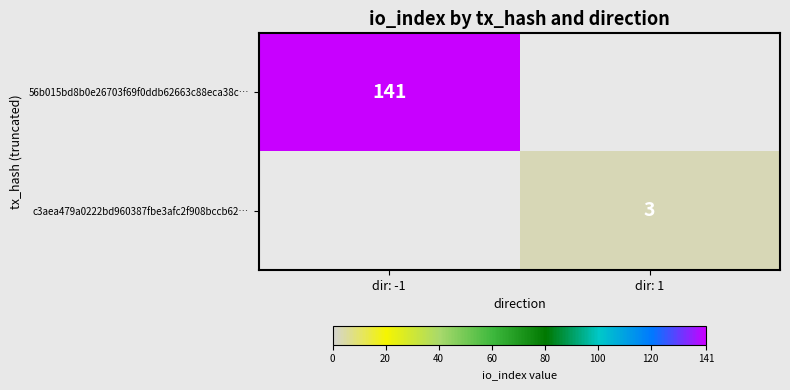

True or false: c3aea479a0222bd960387fbe3afc2f908bccb62… has a value of 3 at dir: 1.

True